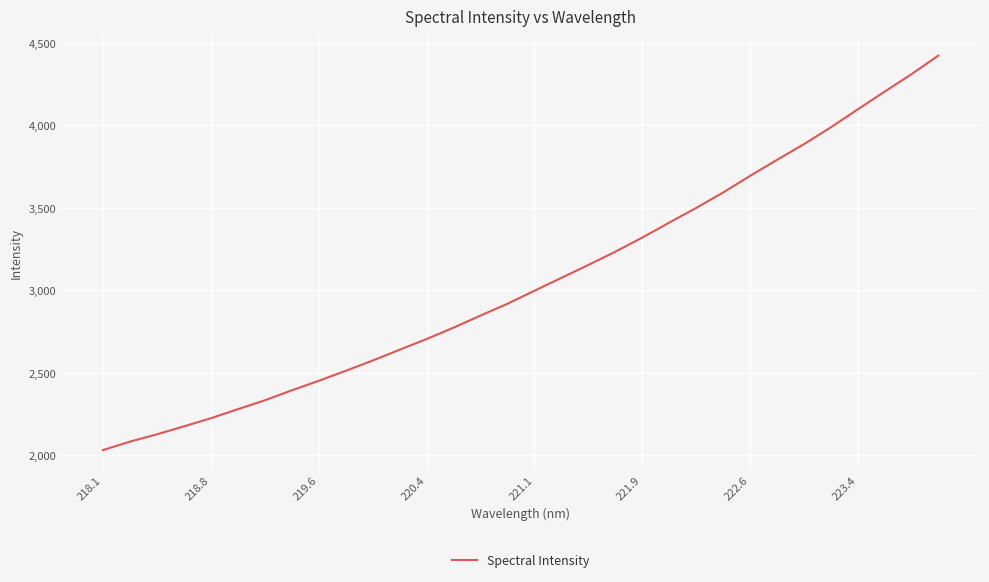

What is the maximum value shown in the chart?

4421.8